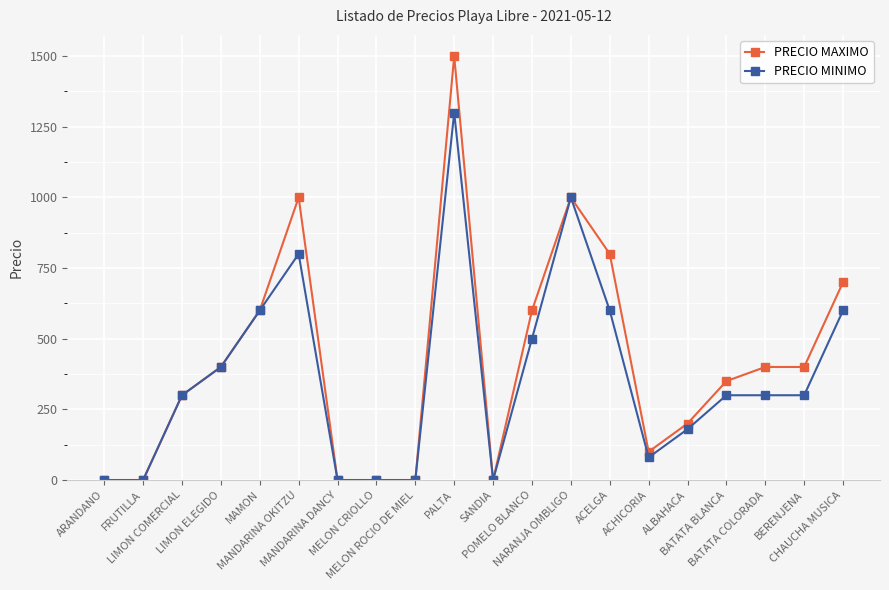

How many values in the PRECIO MINIMO series are below 300?

8